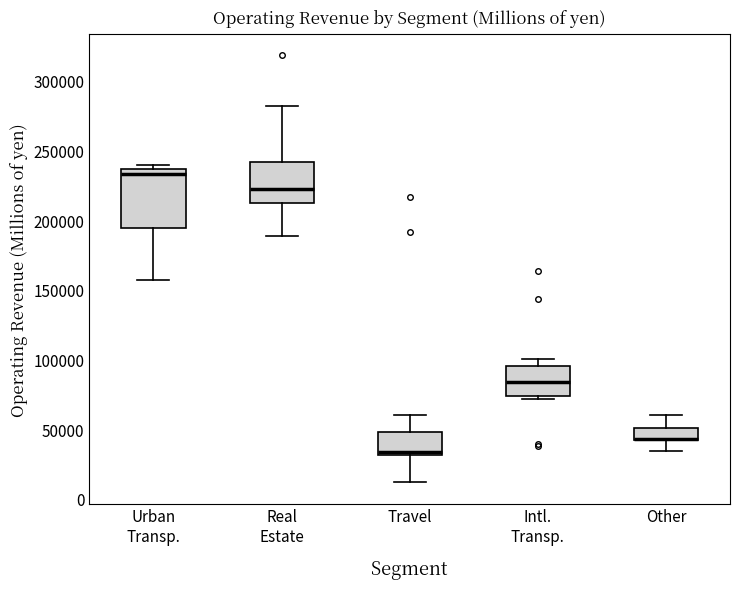

Reading left to right, transcribe this box plot: for each box, give where its median line is, the range the box spans, and where its two whiskers end, as read against the y-axis. The values are not printed on the chart, so give them approximately, as read against the axis.

Urban Transp.: median 235000 (just below the box's upper edge), box 195000 to 235000, whiskers 155000 to 240000
Real Estate: median 225000, box 210000 to 240000, whiskers 190000 to 280000
Travel: median 35000, box 30000 to 50000, whiskers 10000 to 60000
Intl. Transp.: median 85000, box 75000 to 95000, whiskers 70000 to 100000
Other: median 45000 (drawn on the box's lower edge), box 40000 to 50000, whiskers 35000 to 60000